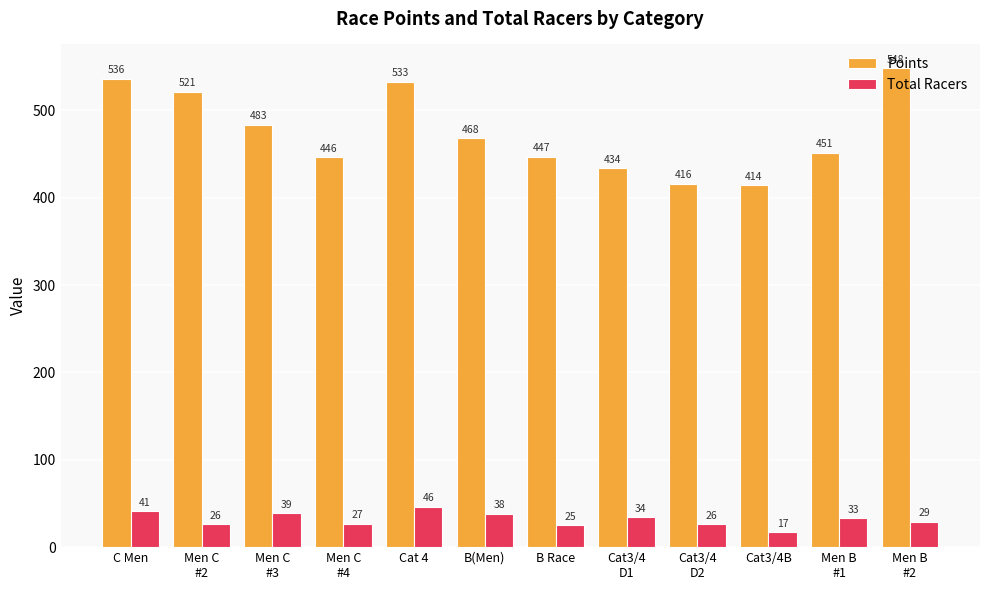

At how many categories does at least one series exceed 440?

9